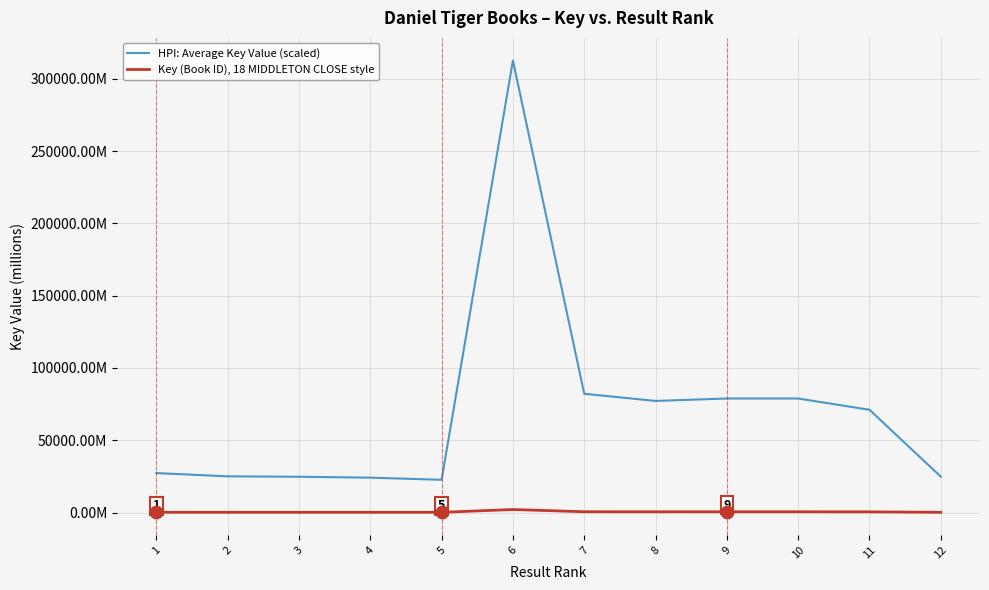

At which category is the sum across all series the highest?

6